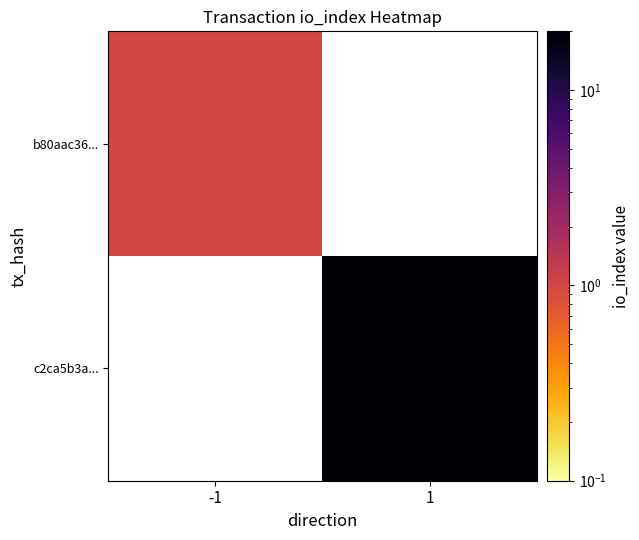

Reading left to right, transcribe all the data shown in this chart.

b80aac36...: -1=1	1=0
c2ca5b3a...: -1=0	1=19